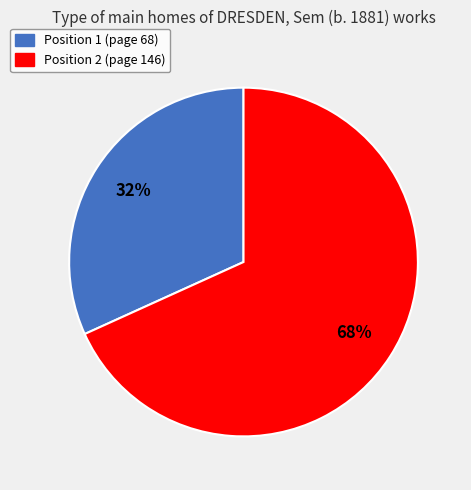

Does any single category account for the majority?

Yes